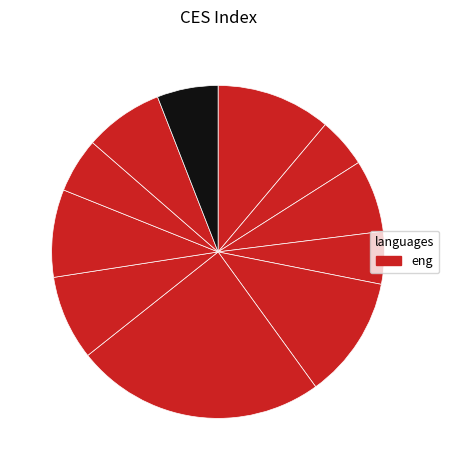

How many segments does this pie chart have?

11